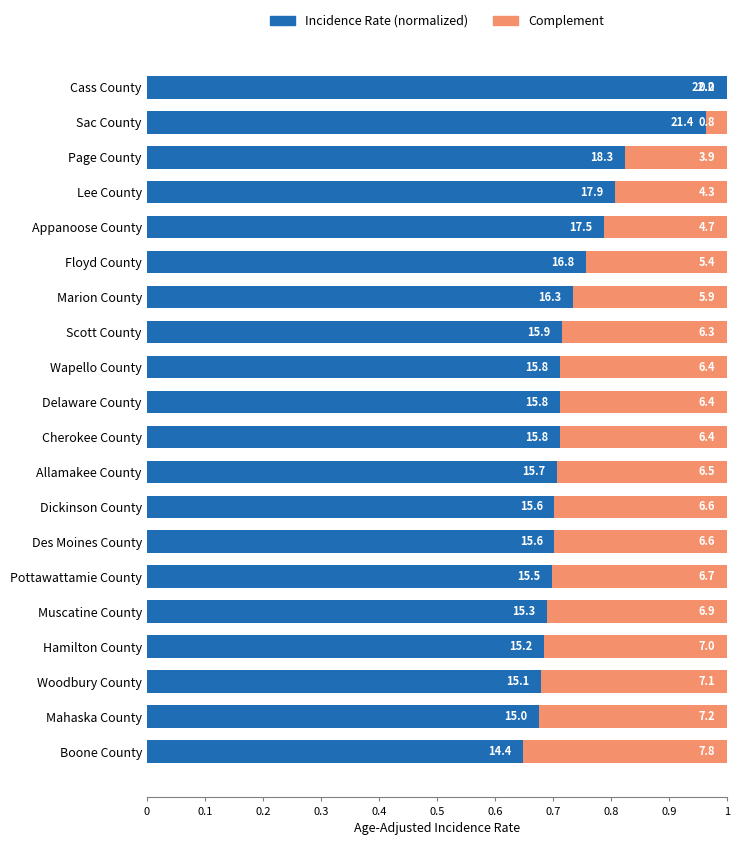

What is the value of the Incidence Rate bar at the 10th from the left?

0.7